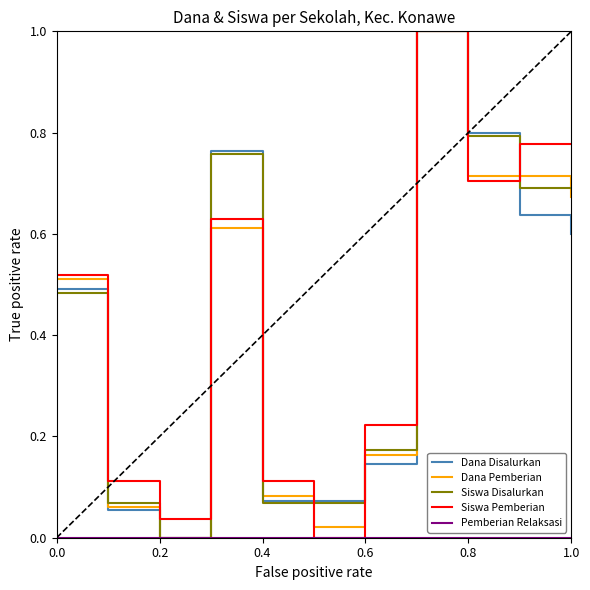

What is the greatest value displayed?

1.0